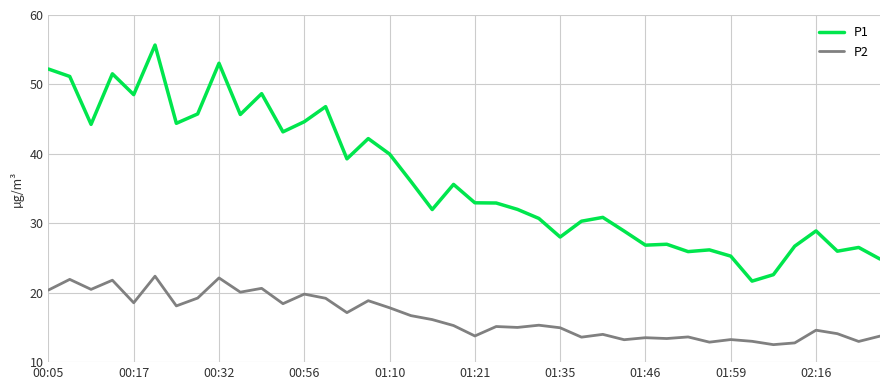

What is the sum of all P2 values?

660.4